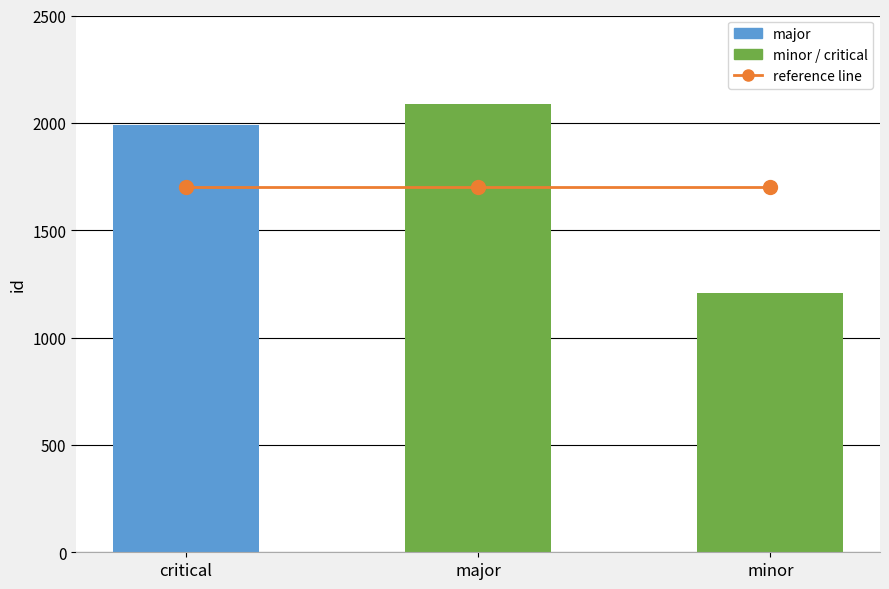

Is it true that reference line equals 1700 at major?

True